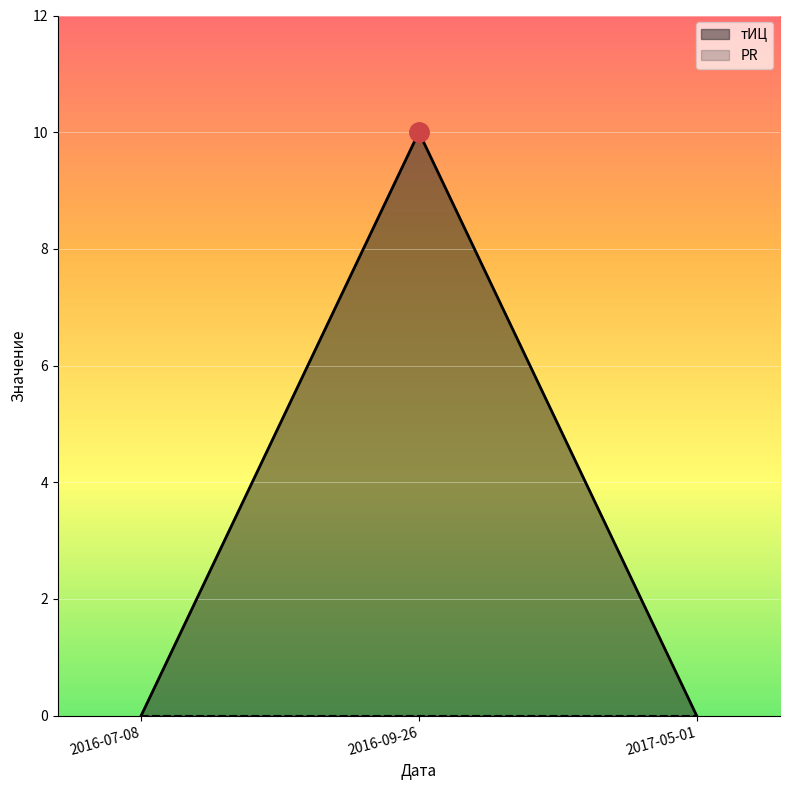

Between 2016-07-08 and 2017-05-01, which is larger?

2016-07-08